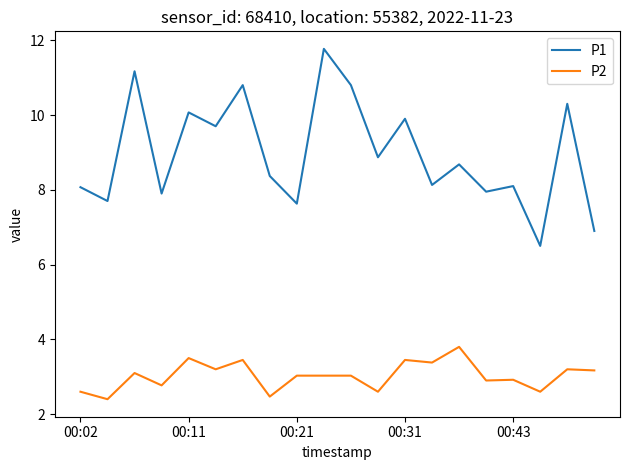

What is the difference between the maximum and minimum values in the P2 series?

1.4